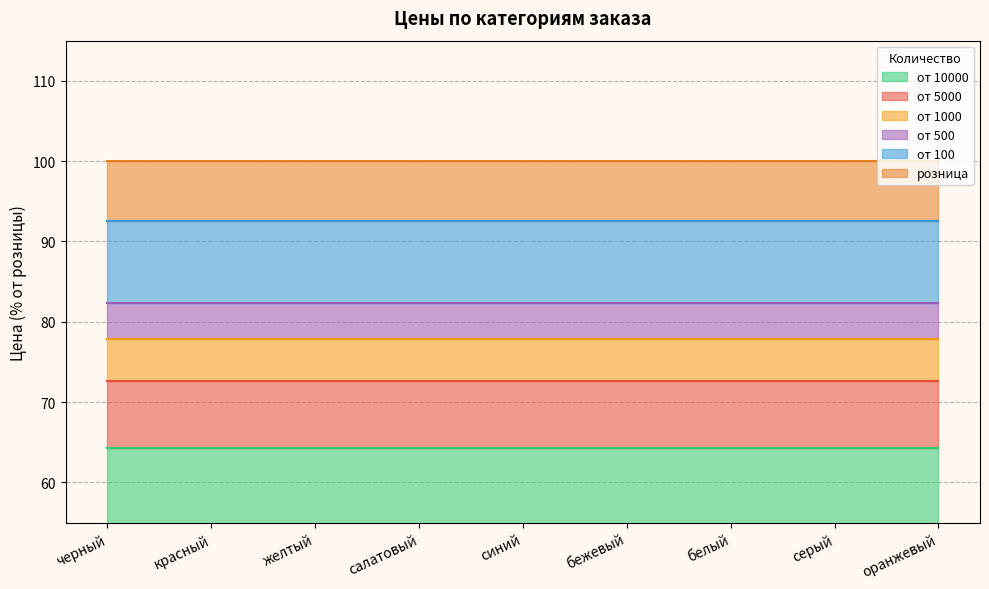

Count the number of data series in this chart.

6